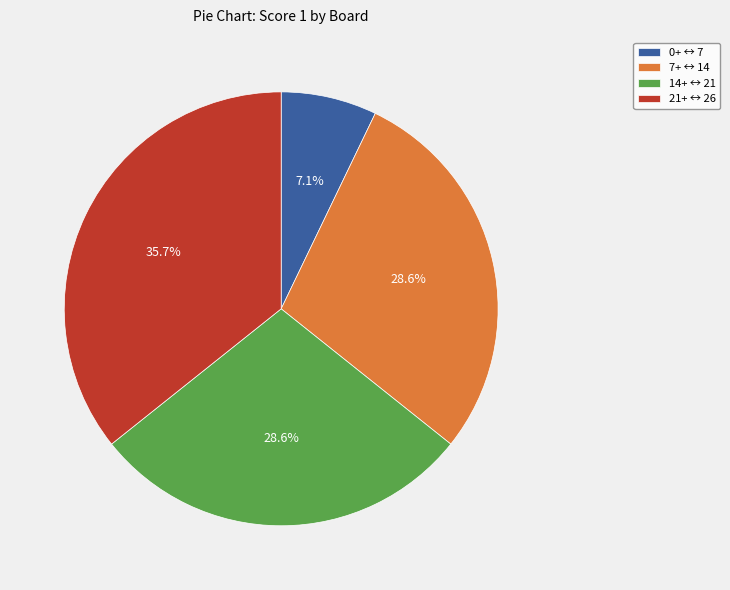

Which has a higher value, 0+ ↔ 7 or 14+ ↔ 21?

14+ ↔ 21